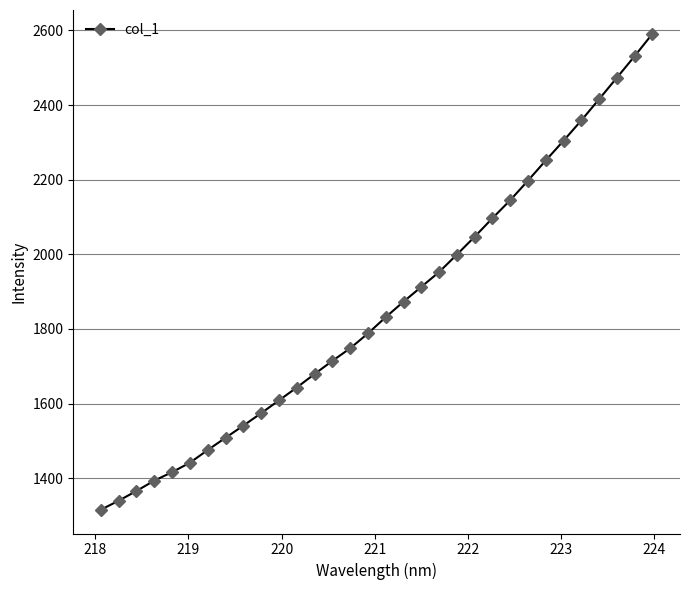

What is the value of the 15th point from the left?

1748.2